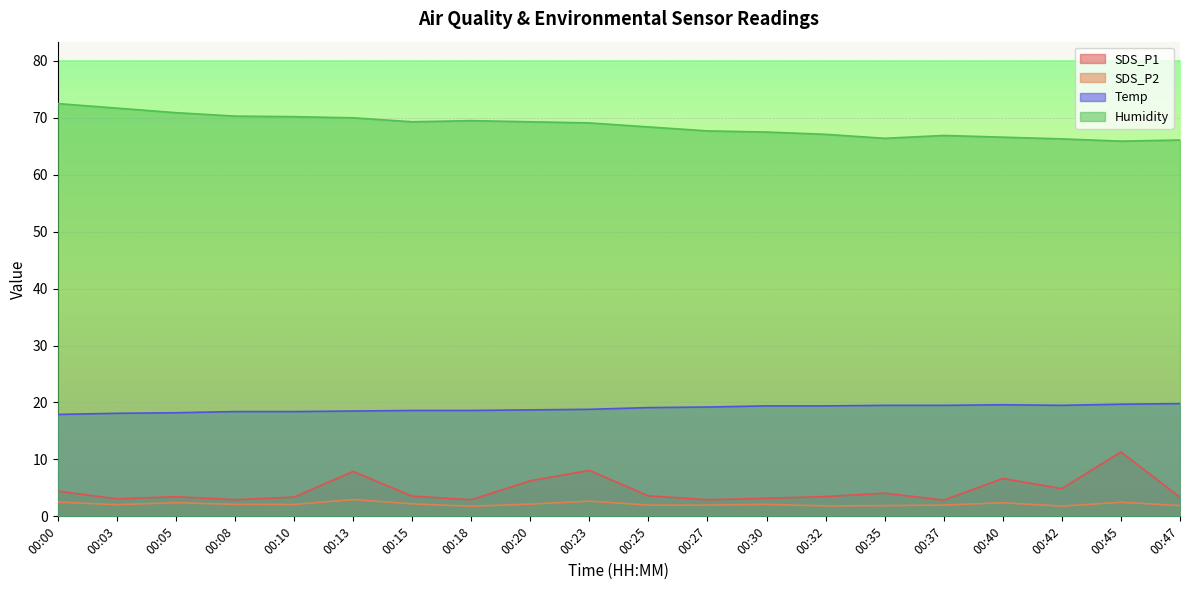

What is the total value across all series at 00:42?

92.5